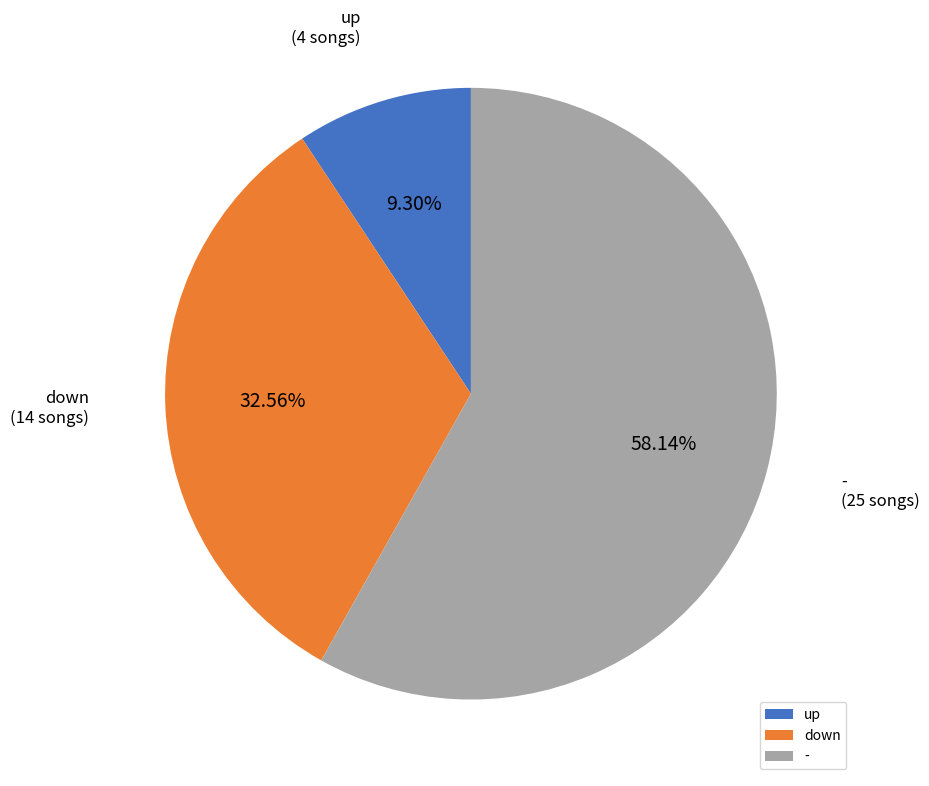

How many slices are in this pie chart?

3